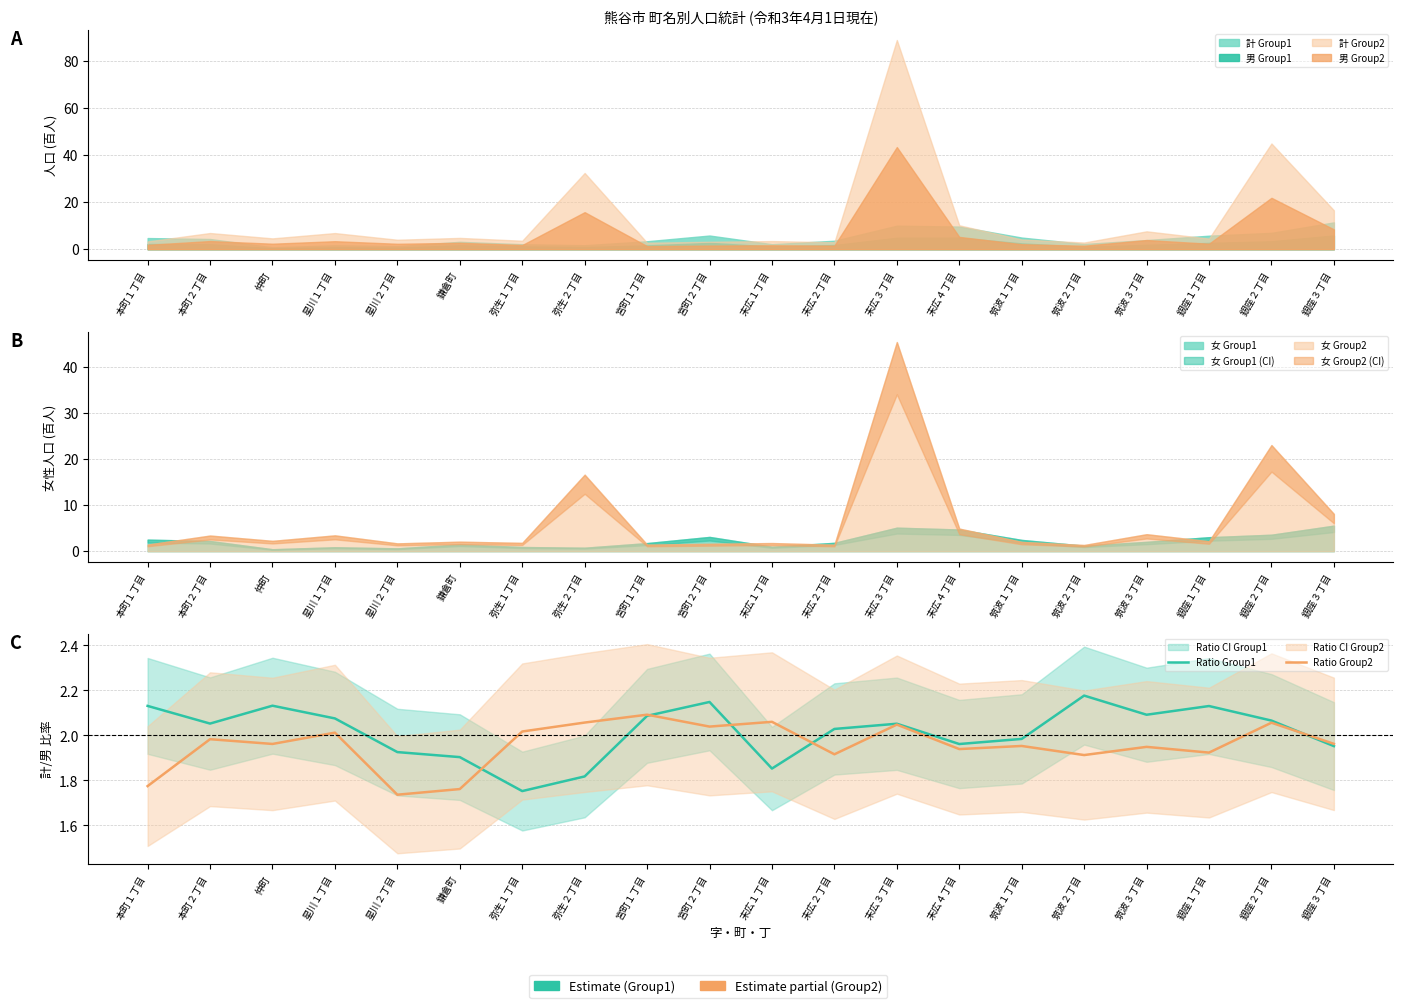

At which category does the chart reach its peak across all series?

筑波２丁目